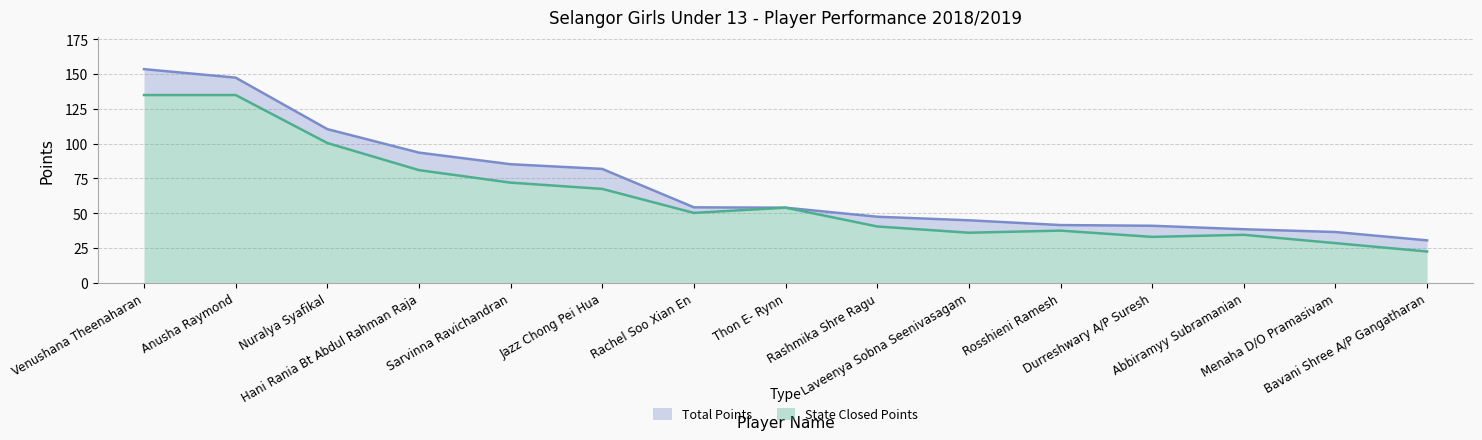

Does the chart display data point markers on the line(s)?

No